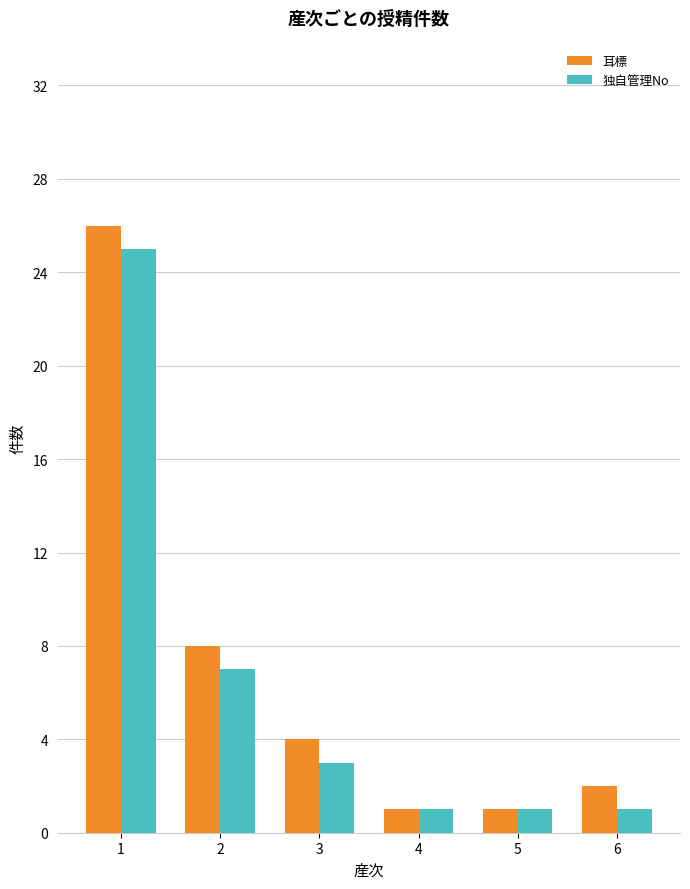

What is the maximum value for 耳標?

26